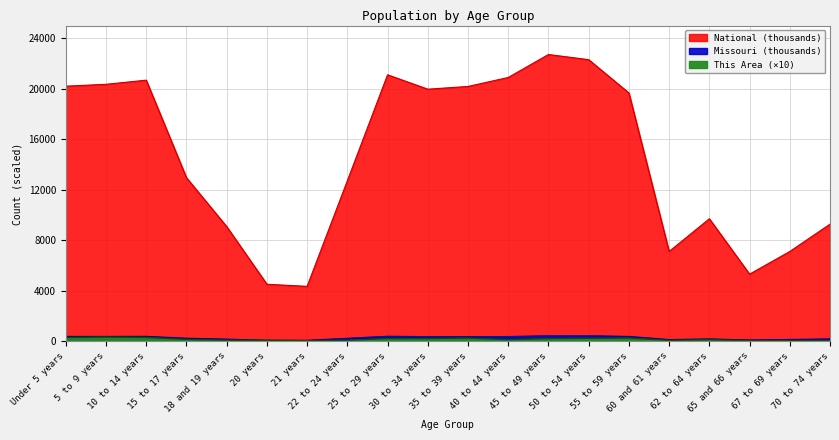

At which label does This Area reach its peak?

5 to 9 years